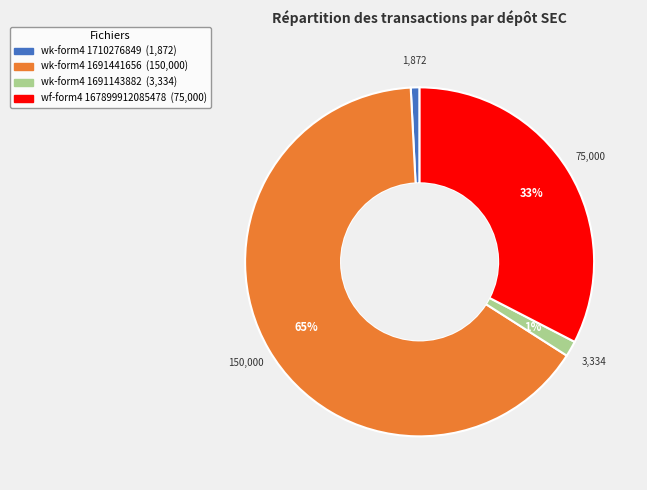

Is there any slice that represents more than half of the pie?

Yes